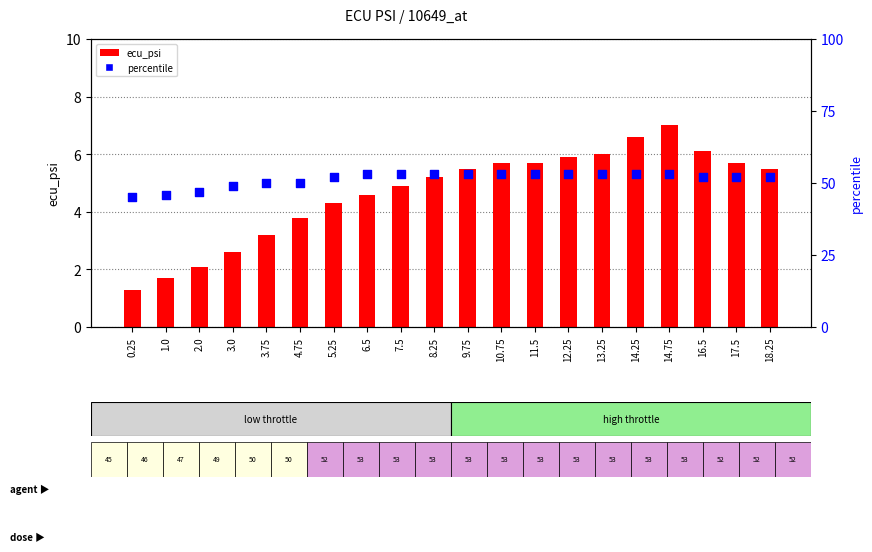

Which series reaches the minimum Y coordinate?

ecu_psi